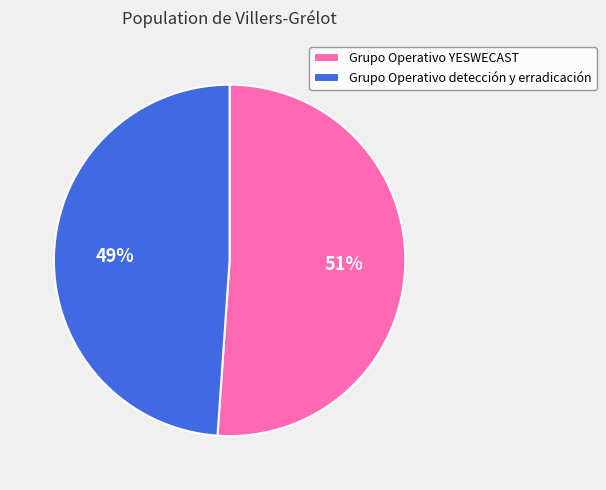

Between Grupo Operativo YESWECAST and Grupo Operativo detección y erradicación, which is larger?

Grupo Operativo YESWECAST